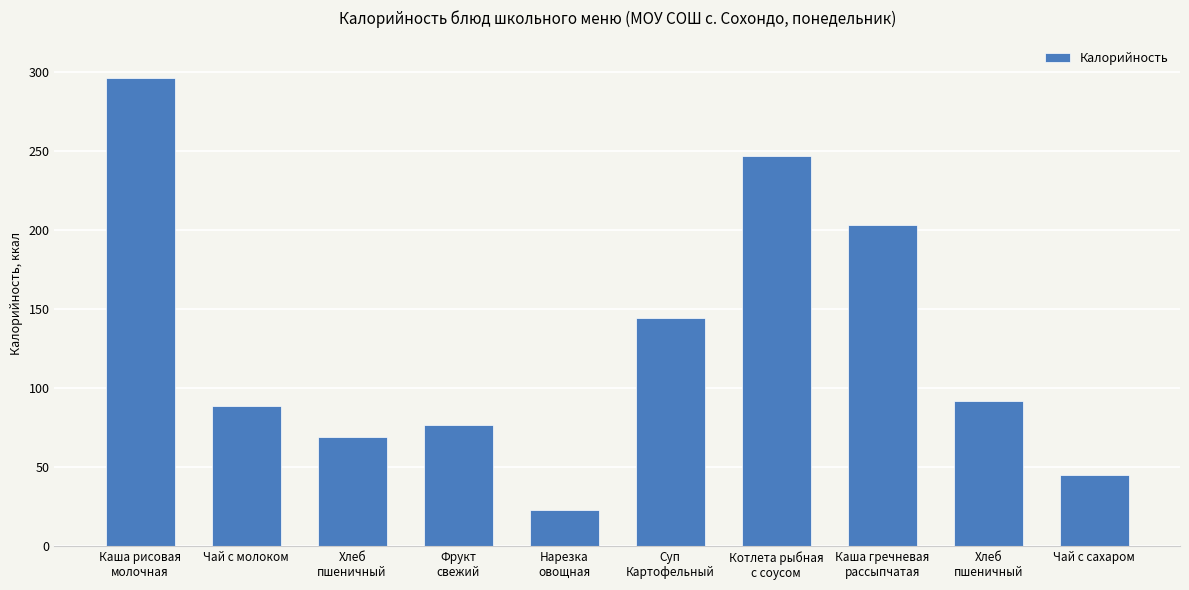

Where does the data first go above 91?

Каша рисовая
молочная